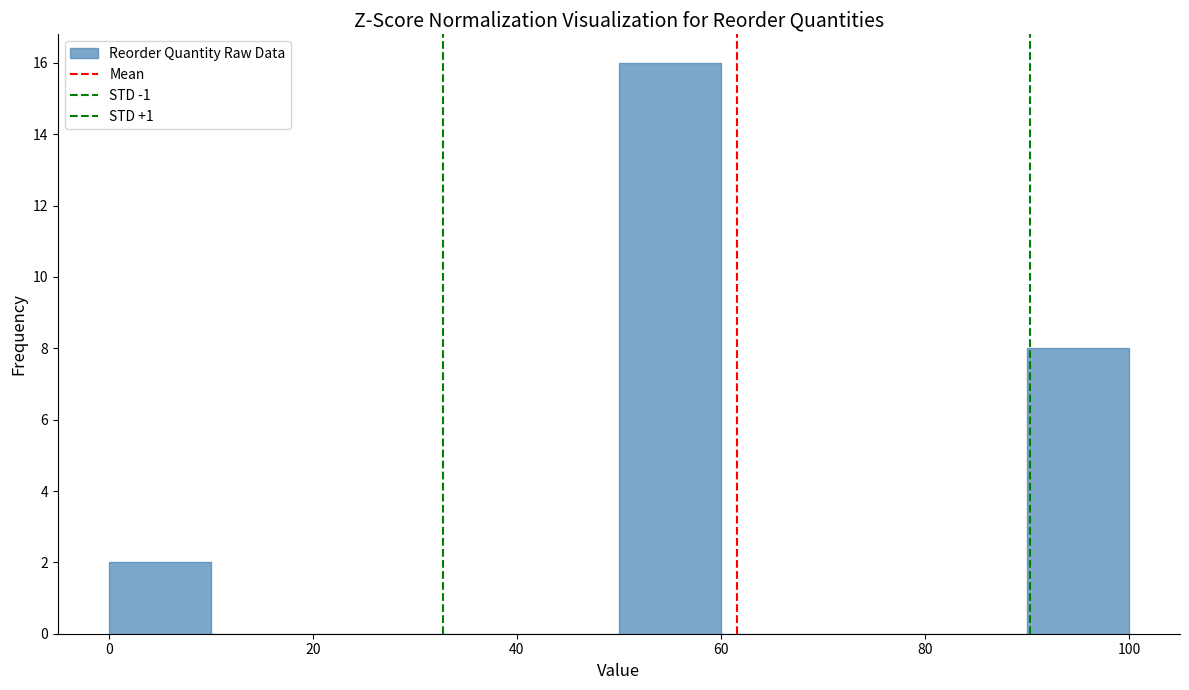

What is the height of the bar covering 0 to 10 on the x-axis? The values are not printed on the chart, so give them approximately, as read against the axis.

2